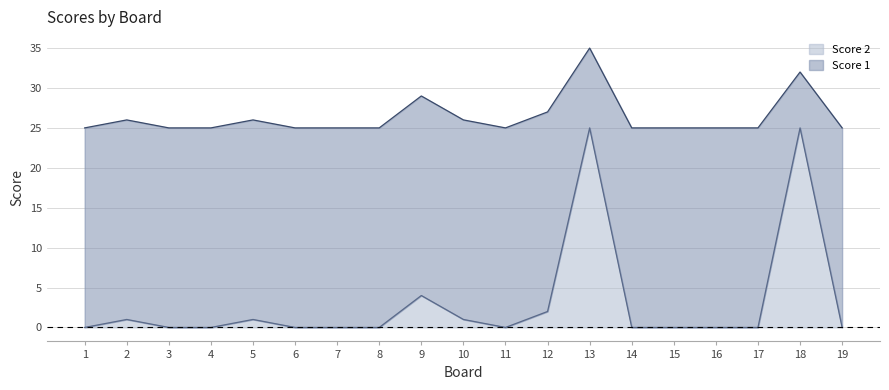

Where is the first local minimum?

11